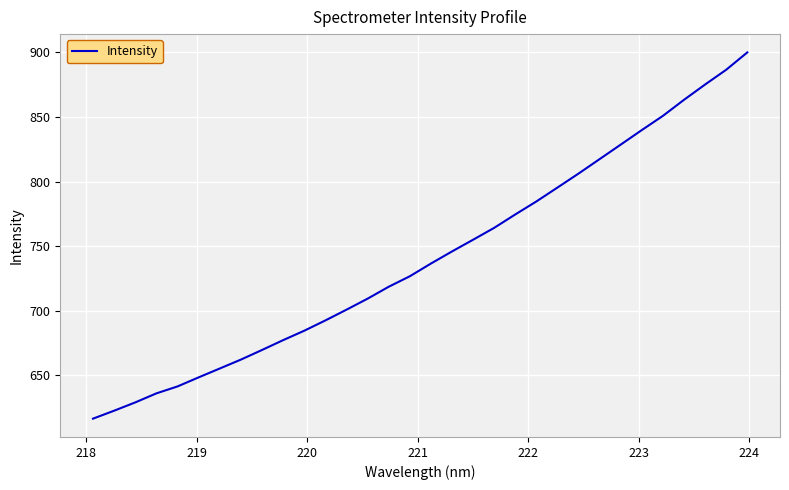

What is the difference between the maximum and minimum values?

283.5